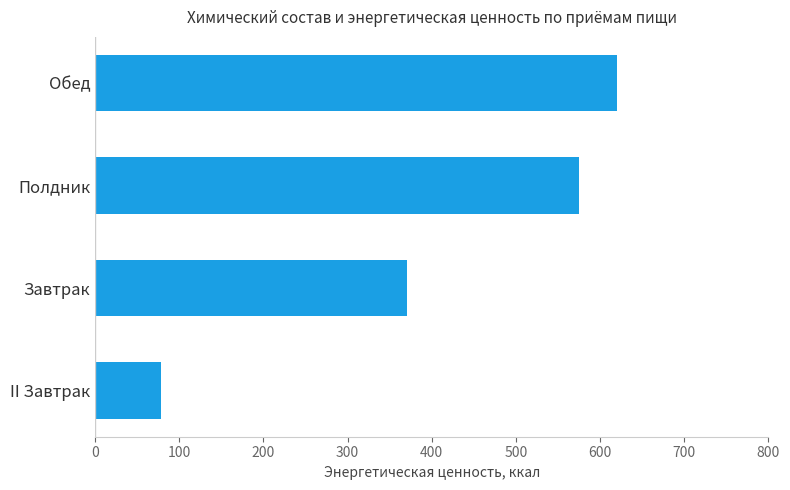

List the labels in order of value, largest first.

Обед, Полдник, Завтрак, II Завтрак